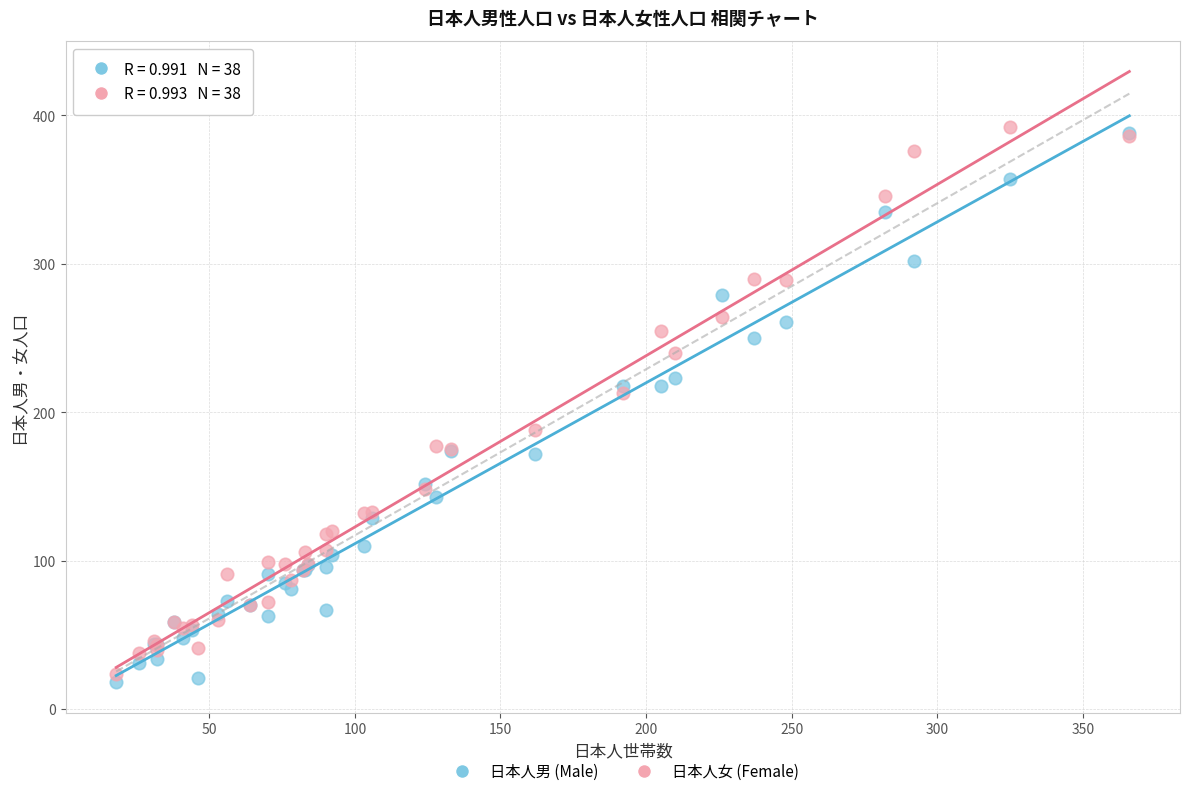

In the 日本人男 (Male) series, what Y value is closest to 203?

218